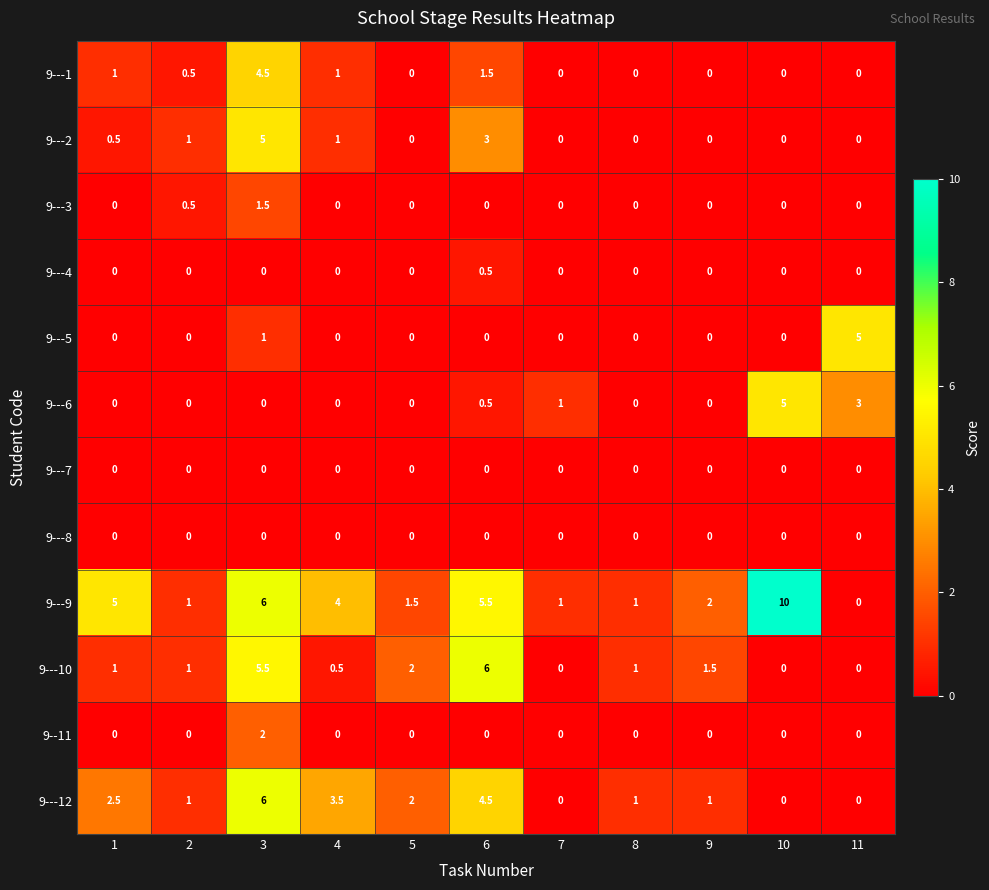

What value does the 9---12 series have at 8?

1.0